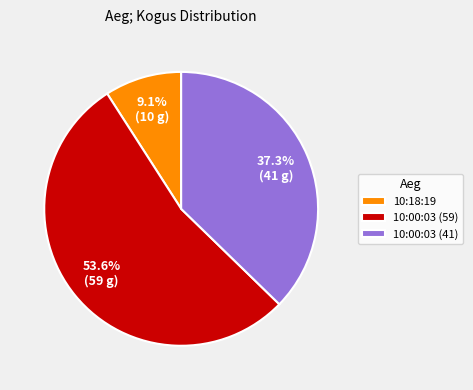

How many segments does this pie chart have?

3